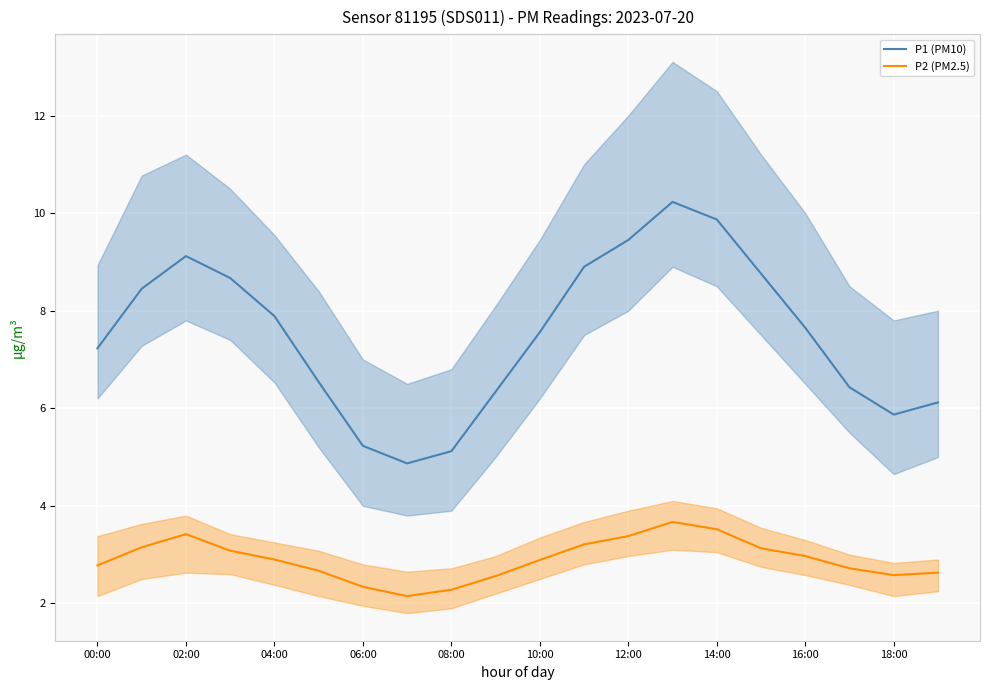

At which category does the chart reach its peak across all series?

13